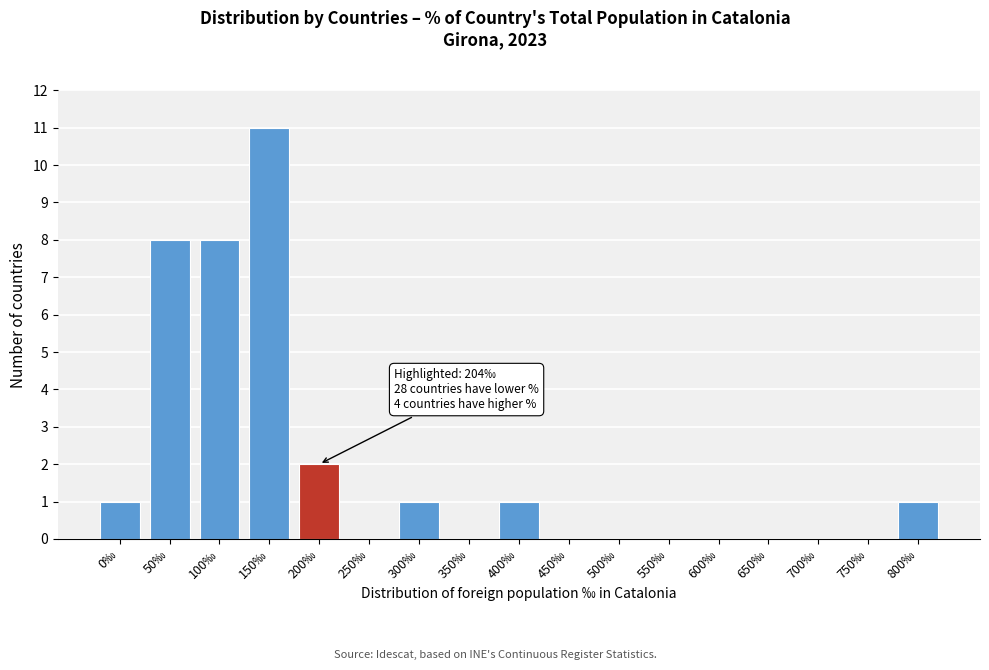

Reading left to right, transcribe all the data shown in this chart.

0‰=1	50‰=8	100‰=8	150‰=11	200‰=2	250‰=0	300‰=1	350‰=0	400‰=1	450‰=0	500‰=0	550‰=0	600‰=0	650‰=0	700‰=0	750‰=0	800‰=1